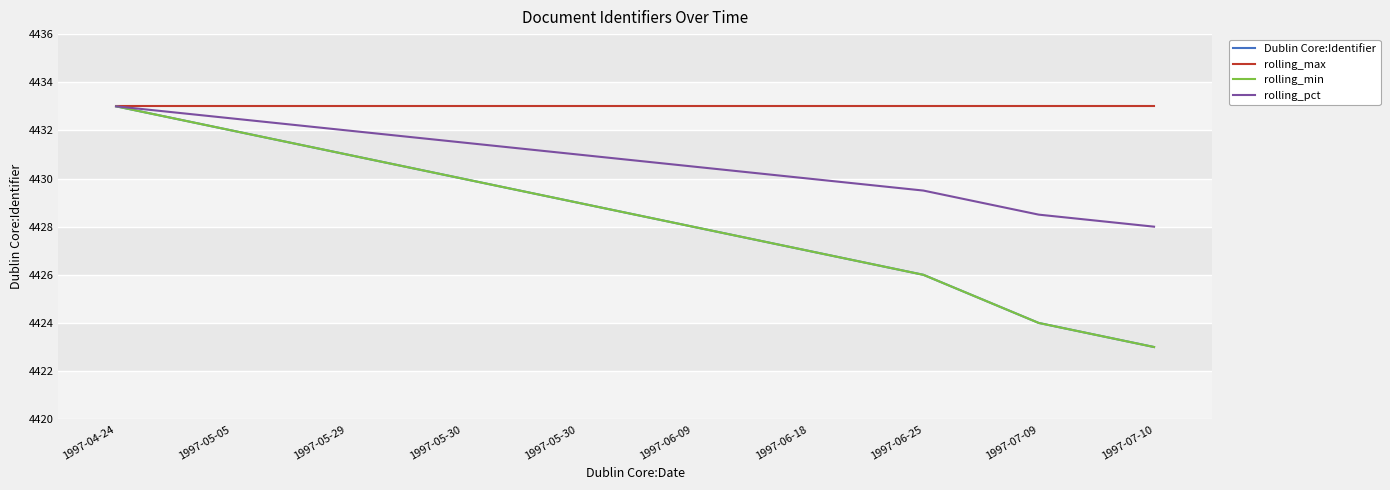

At which label is rolling_pct closest to 4430?

1997-06-18